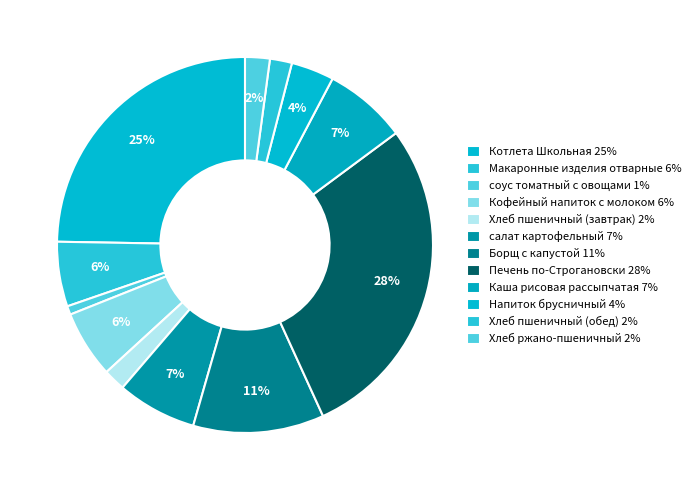

To the nearest percent, what is the average slice percentage?

8%